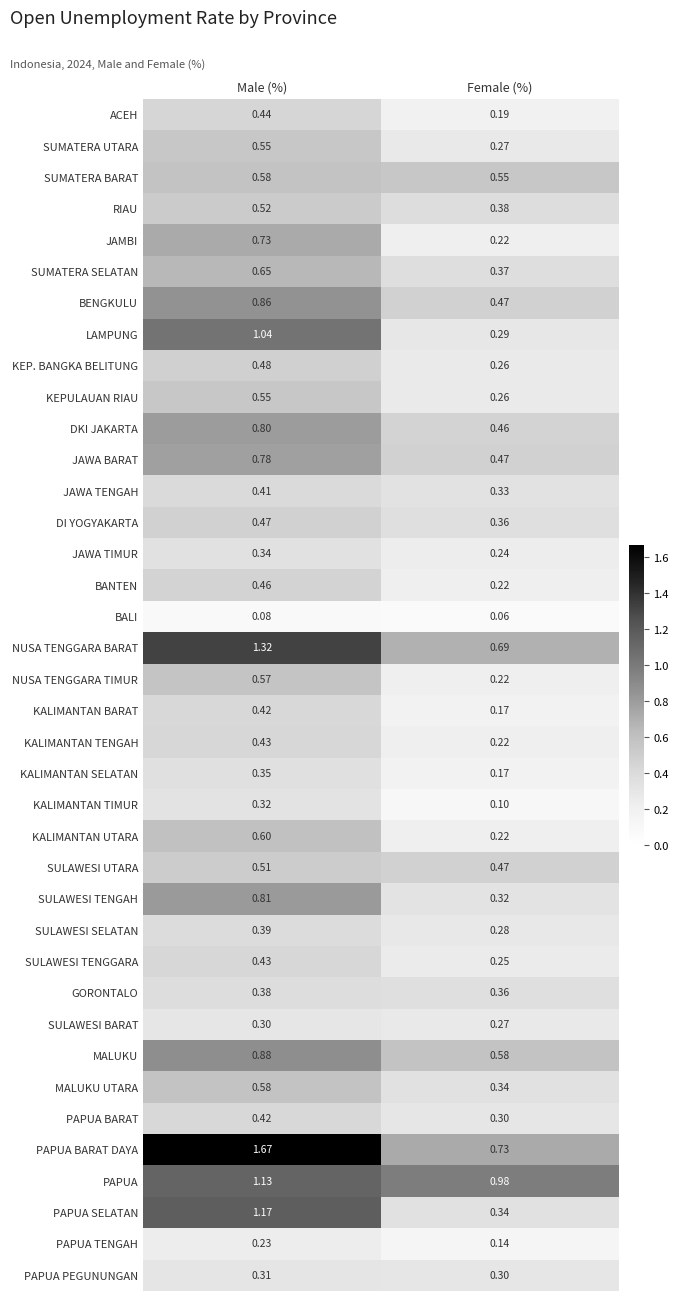

At which category is the sum across all series the highest?

Male (%)